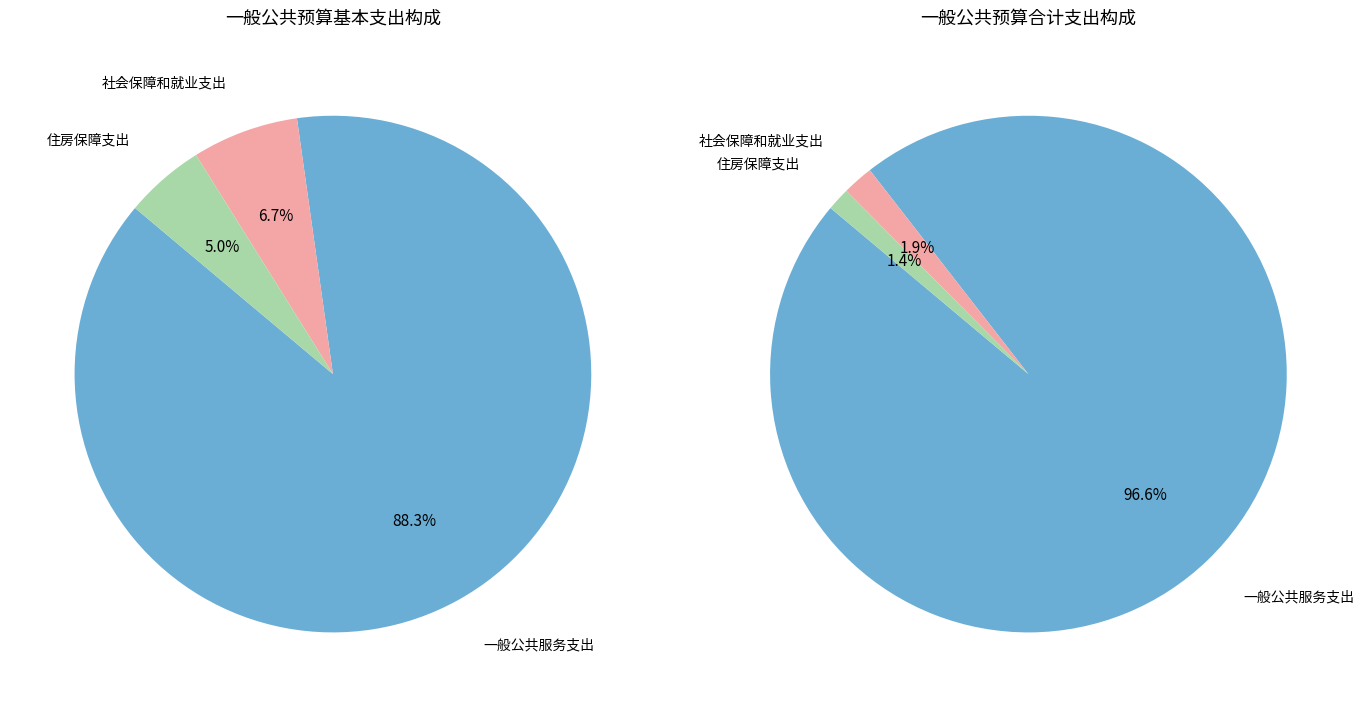

Does 社会保障和就业支出 account for over 50% of the chart?

No